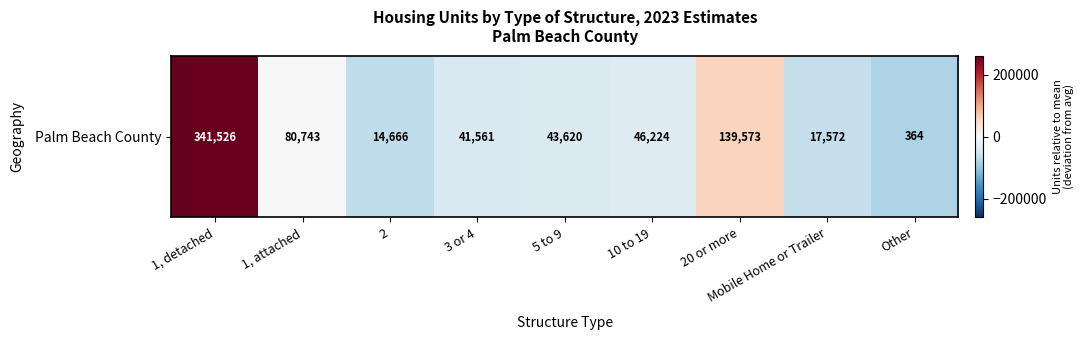

Between Mobile Home or Trailer and 2, which is larger?

Mobile Home or Trailer